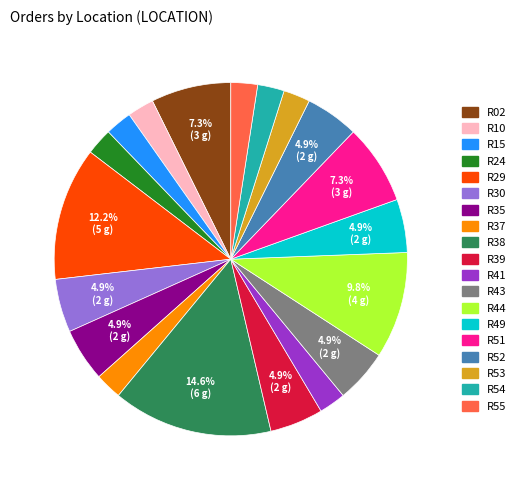

What percentage is NOT represented by R44?

90.2%